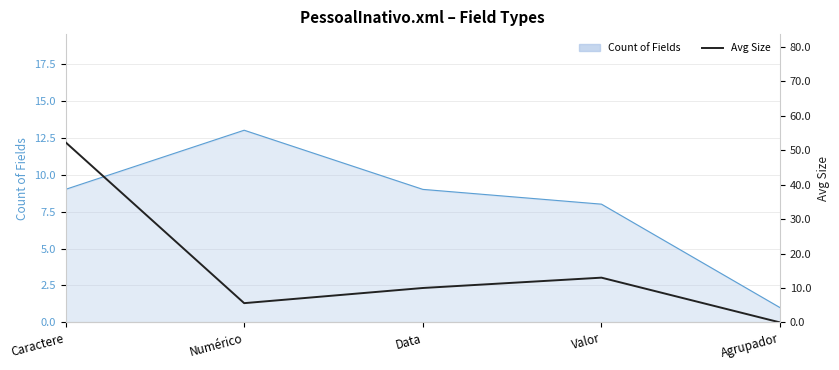

What is the maximum value shown in the chart?

52.3